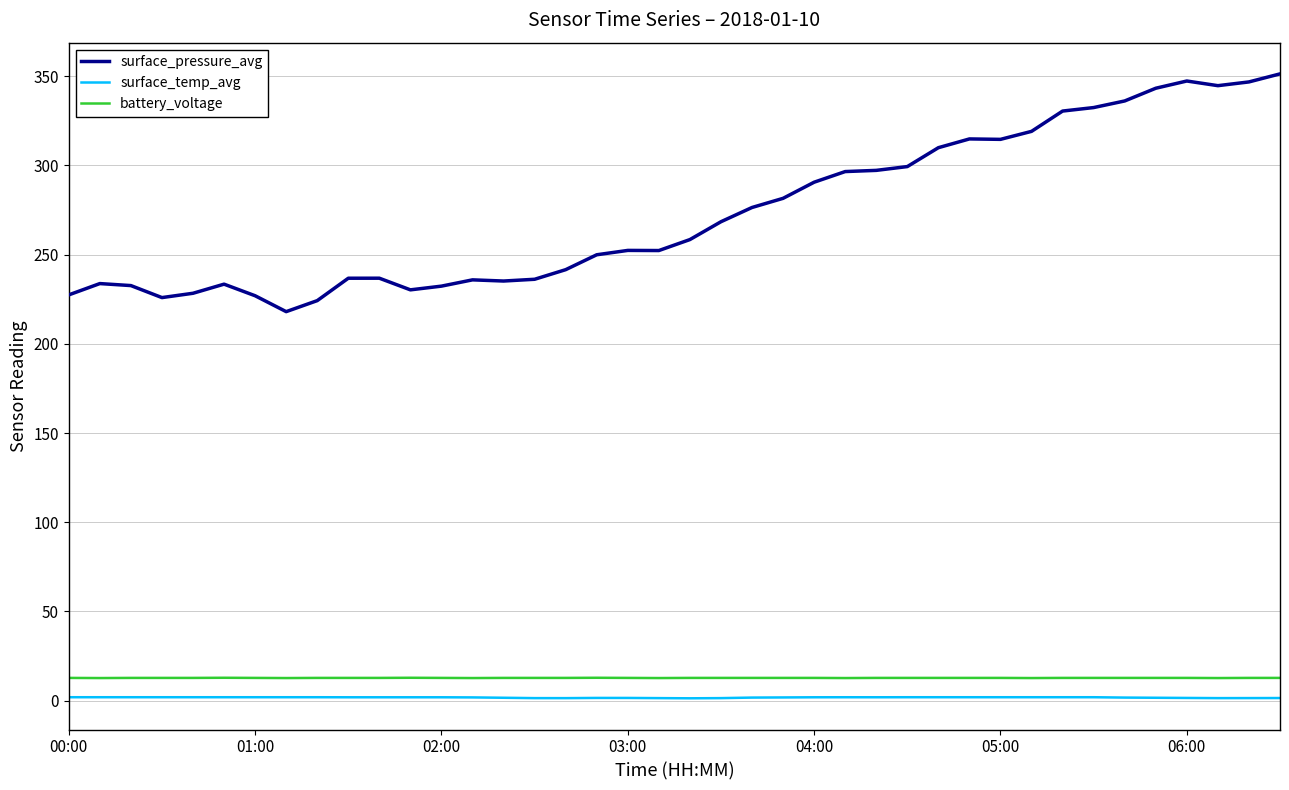

Which series has the largest total across all categories?

surface_pressure_avg